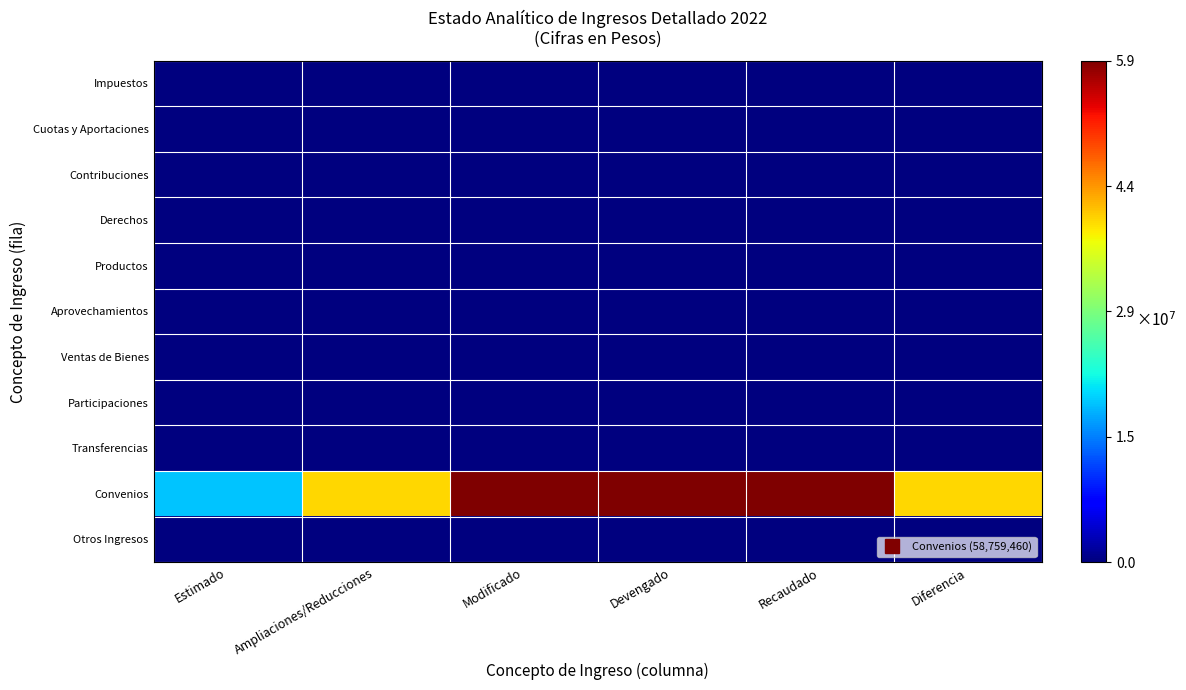

Which series has the largest total across all categories?

Convenios